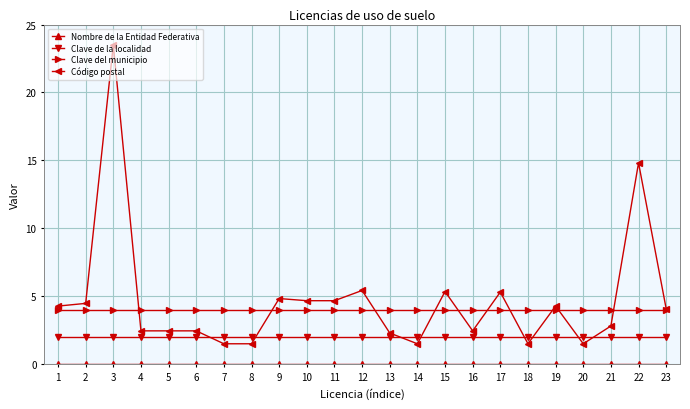

What is the value of the Código postal point at the 12th from the left?

5.4